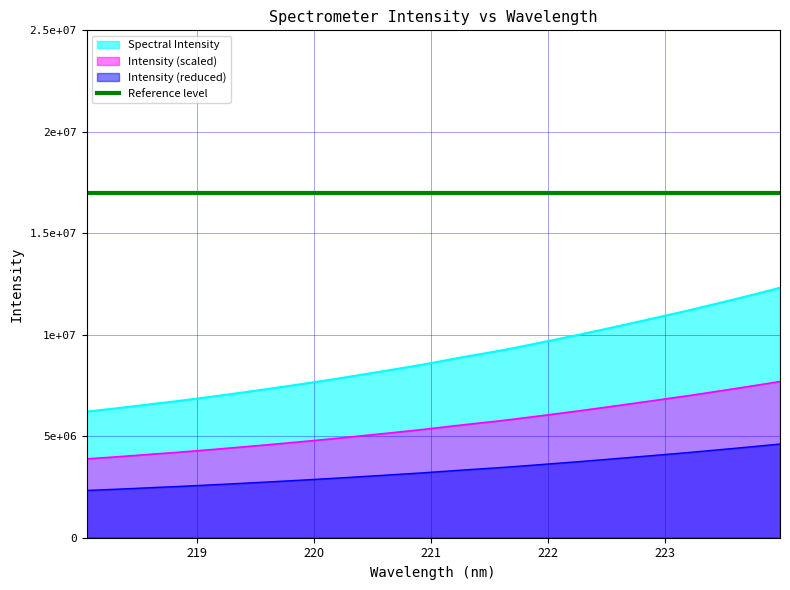

What value does the data have at 219.3979?

7160126.8